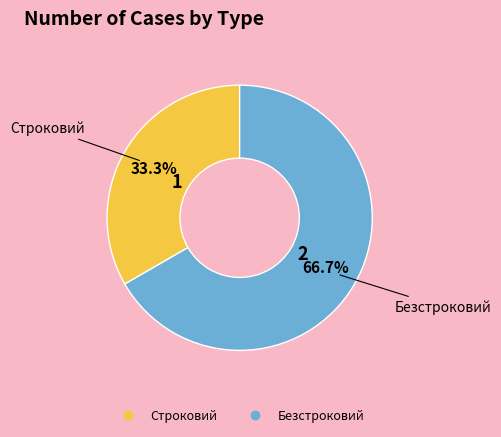

Does Строковий represent more than half of the total?

No